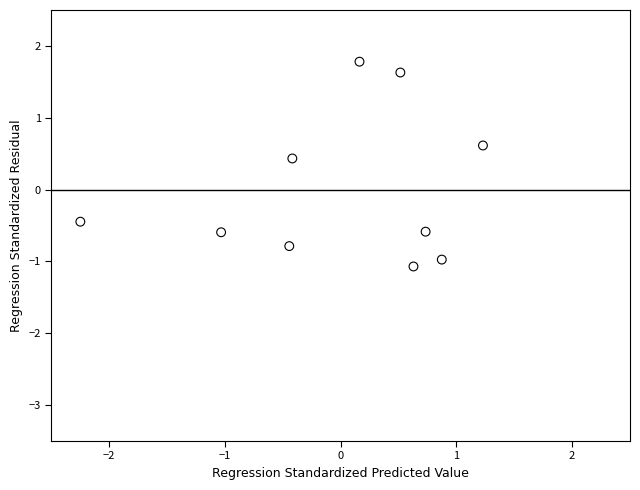

What is the range of X values (max minus min)?

3.5